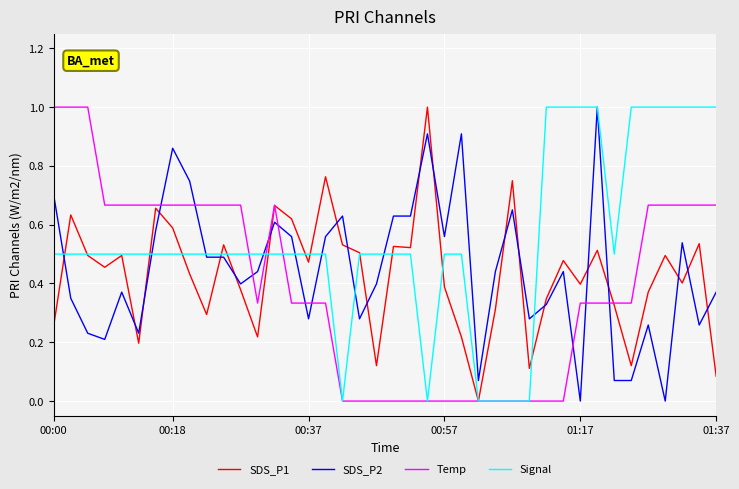

Which series has the largest total across all categories?

Signal